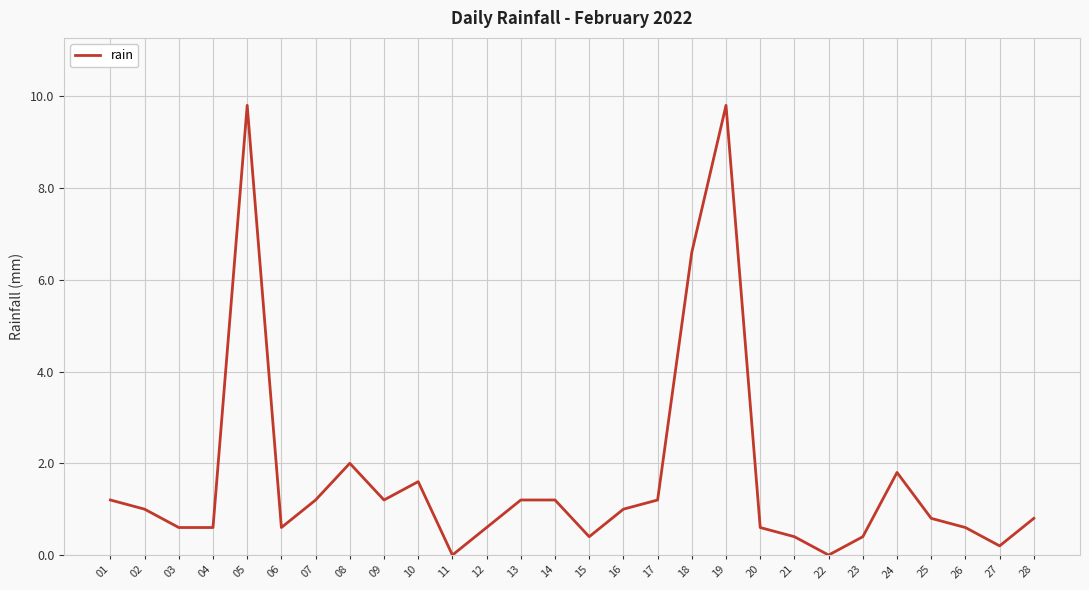

How many values are below 1?

14